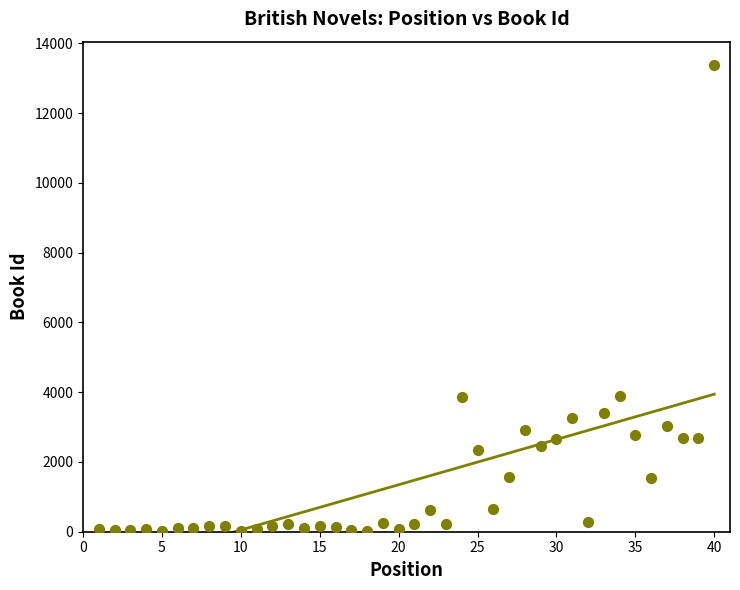

What is the range of Y values (max minus min)?

13367